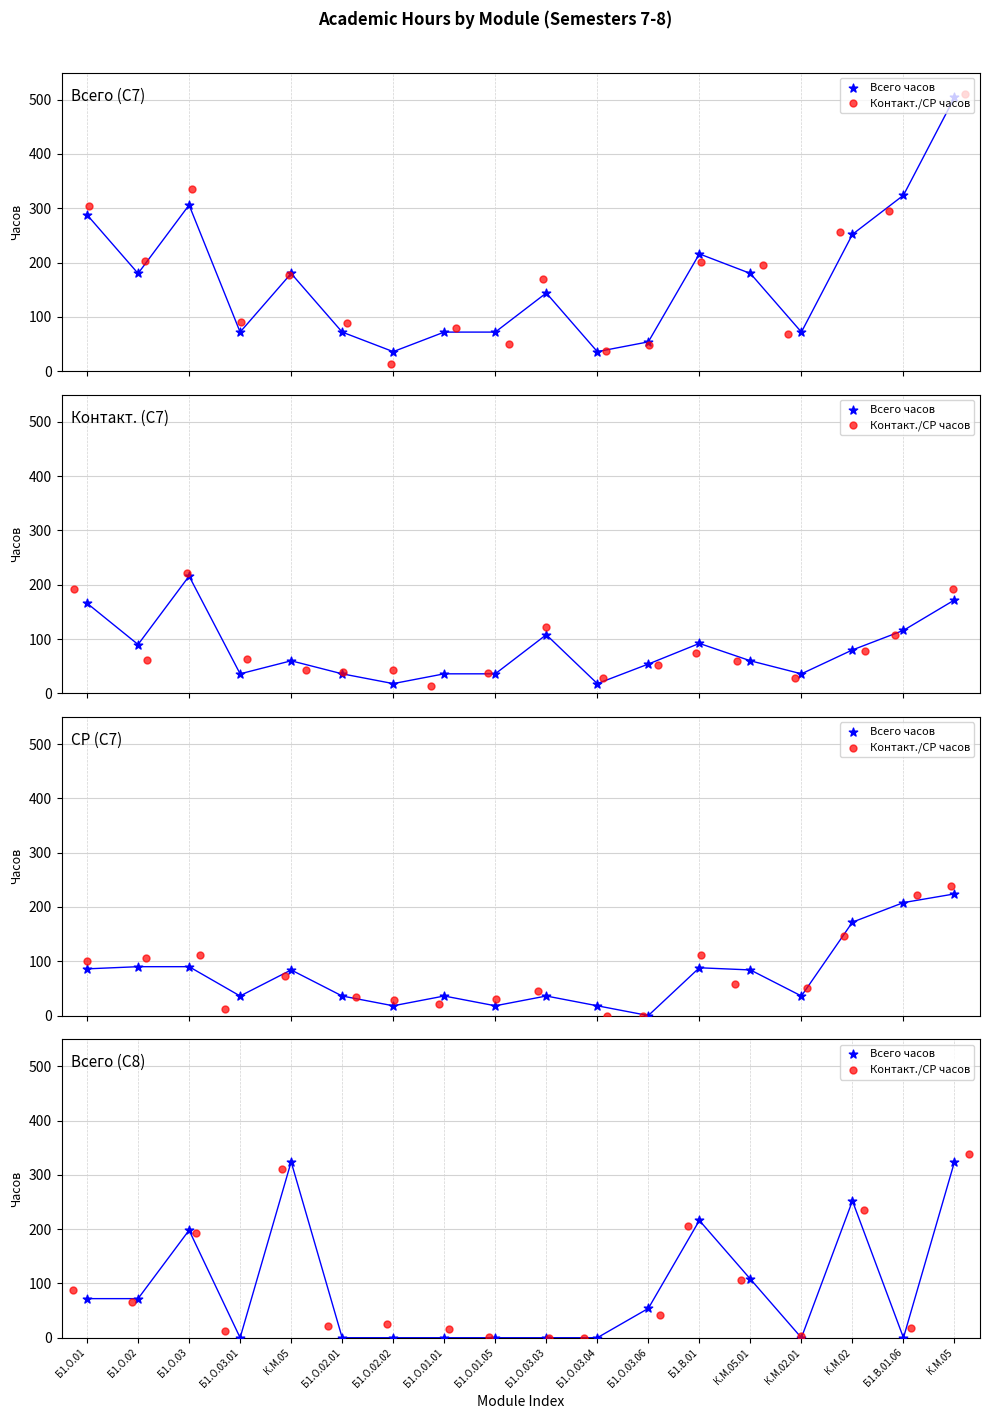

What are all the series names shown in the legend?

Всего часов, Контакт./СР часов